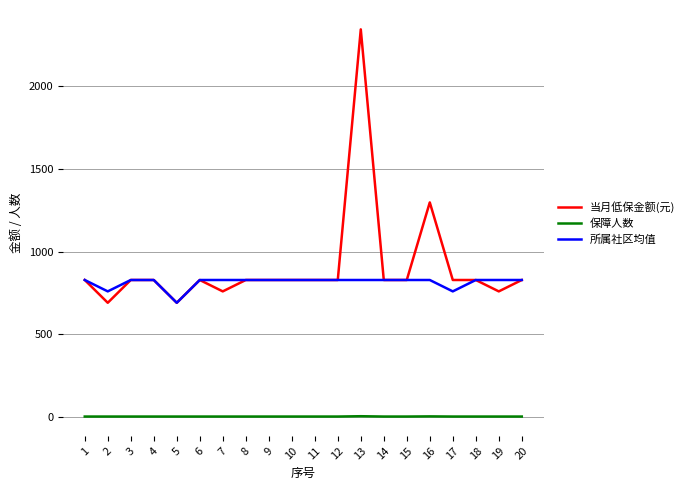

At which category is the sum across all series the highest?

13